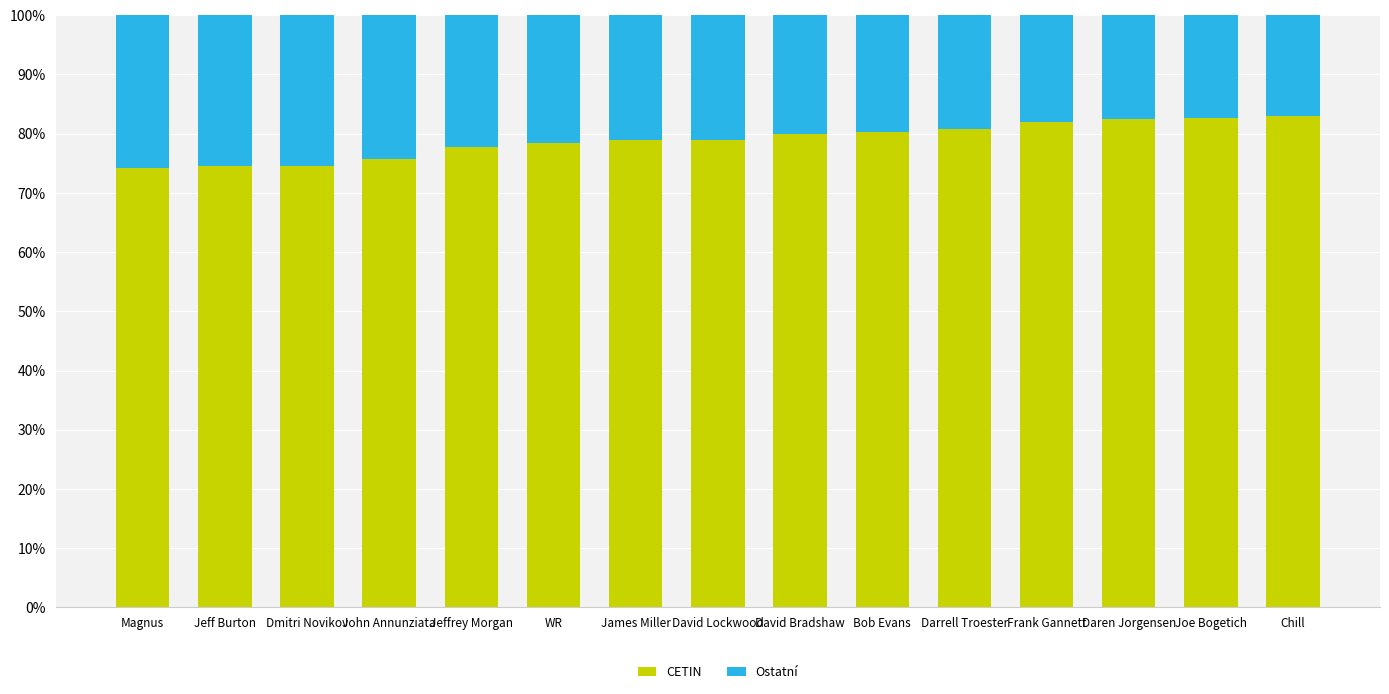

What is the total value across all series at Joe Bogetich?

100.0